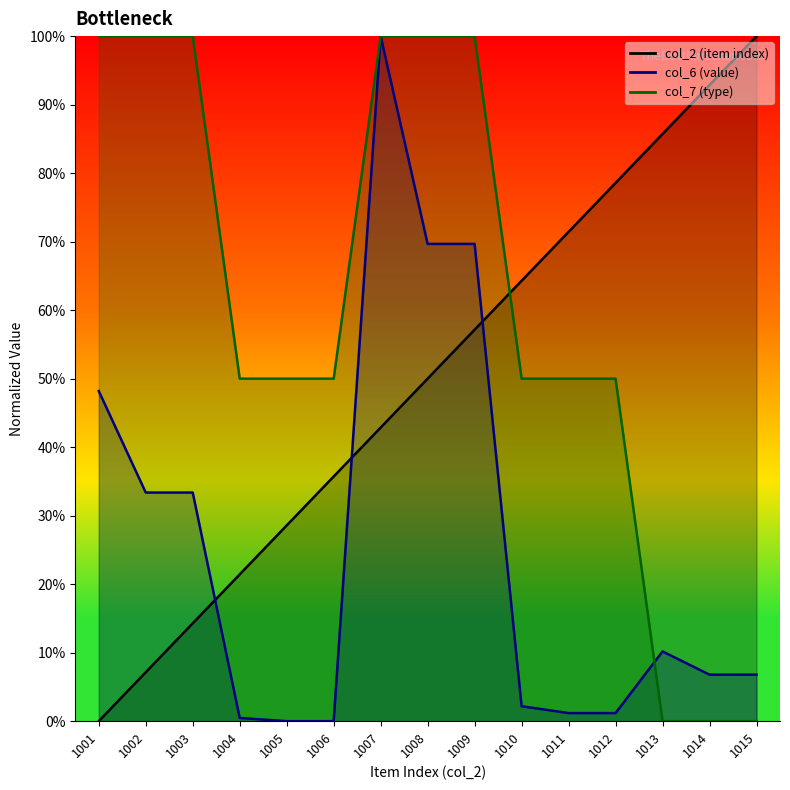

What is the total value across all series at 1006?

85.7